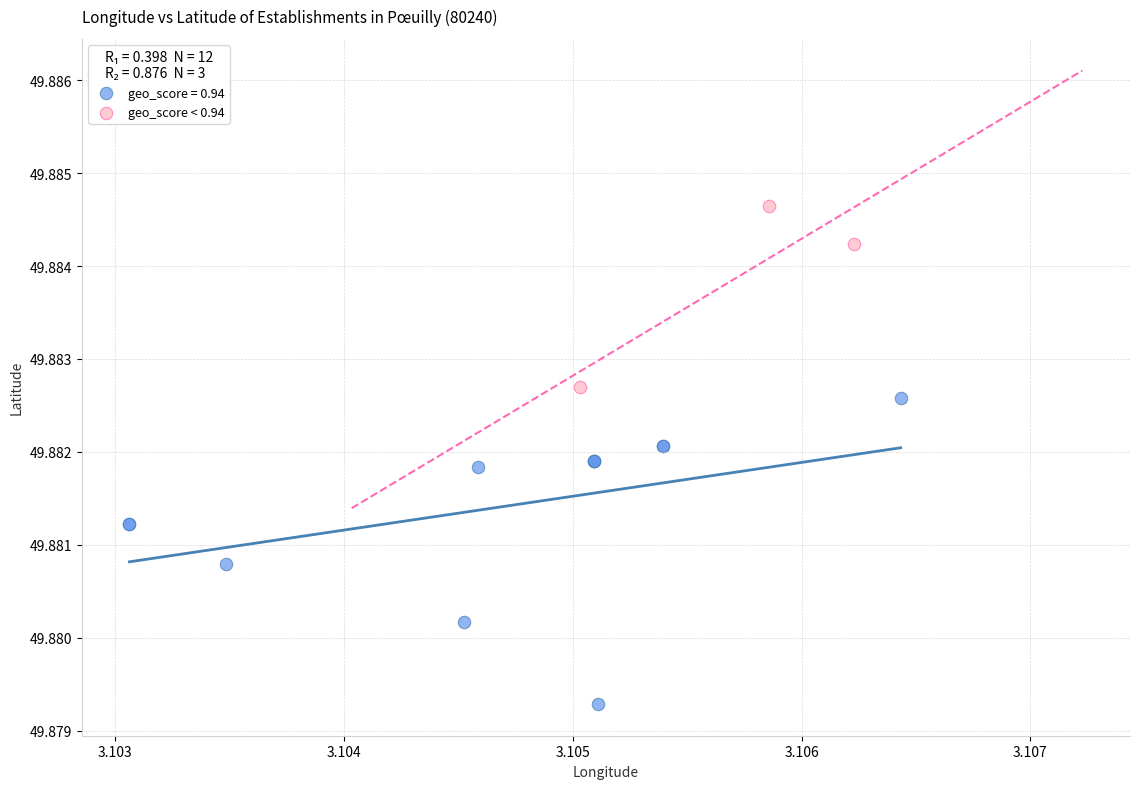

Which series contains the highest Y value?

geo_score < 0.94